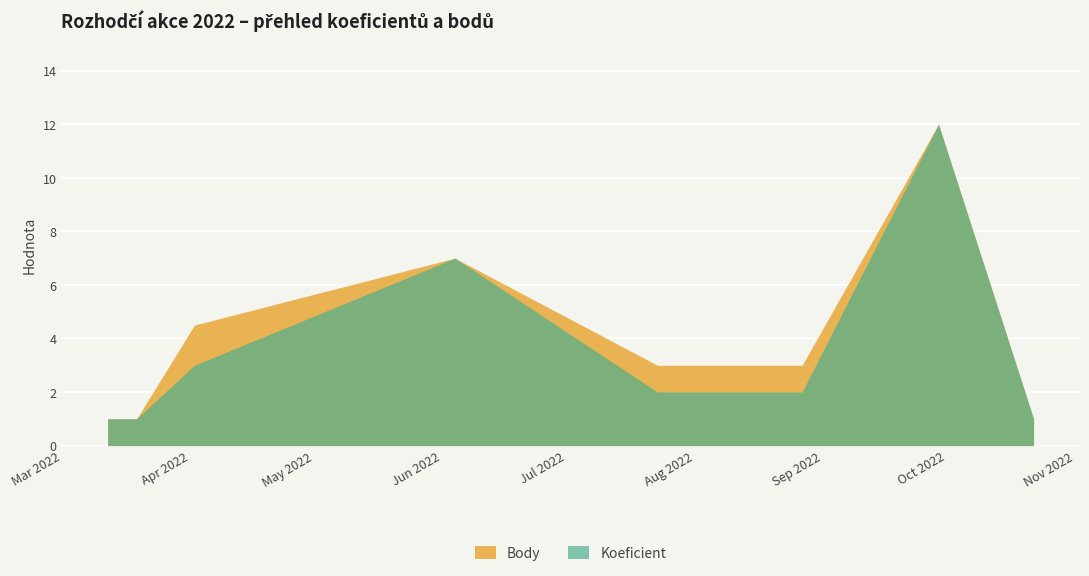

Count the number of categories in the chart.

8